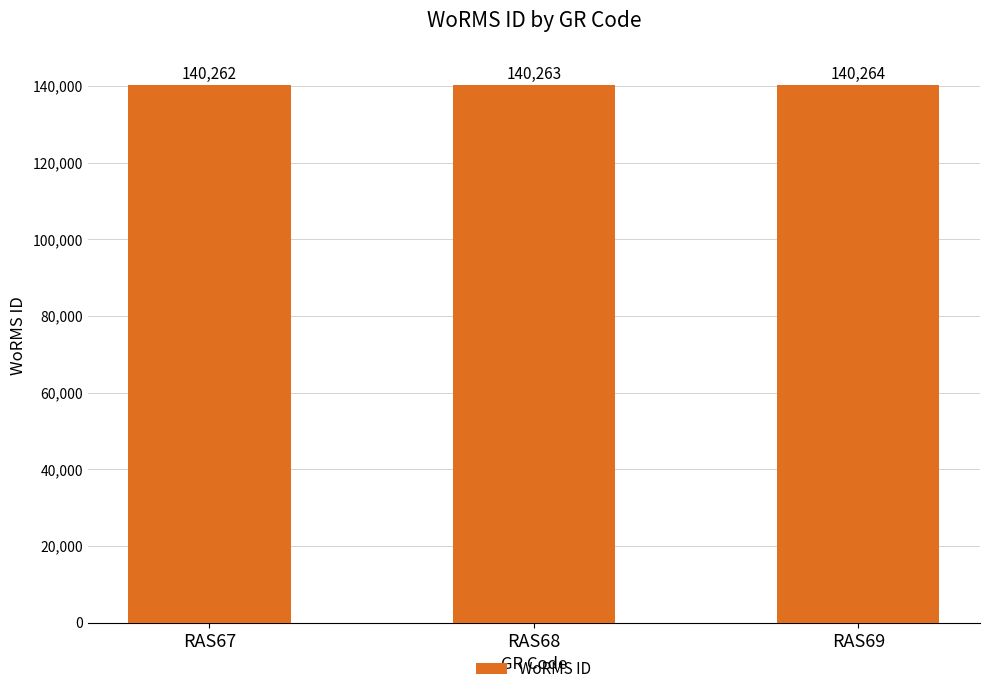

What is the value of the 1st bar from the left?

140262